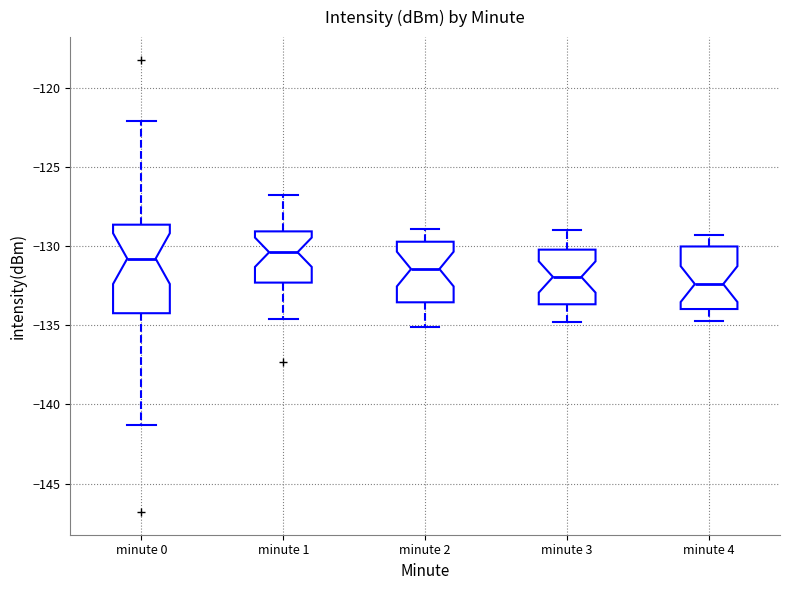

Reading left to right, read every box against the y-axis: the position of its median line, the range the box covers, and the ends of its whiskers. The values are not printed on the chart, so give them approximately, as read against the axis.

minute 0: median -131.0, box -134.0 to -128.5, whiskers -141.5 to -122.0
minute 1: median -130.5, box -132.5 to -129.0, whiskers -134.5 to -127.0
minute 2: median -131.5, box -133.5 to -129.5, whiskers -135.0 to -129.0
minute 3: median -132.0, box -133.5 to -130.0, whiskers -135.0 to -129.0
minute 4: median -132.5, box -134.0 to -130.0, whiskers -134.5 to -129.5